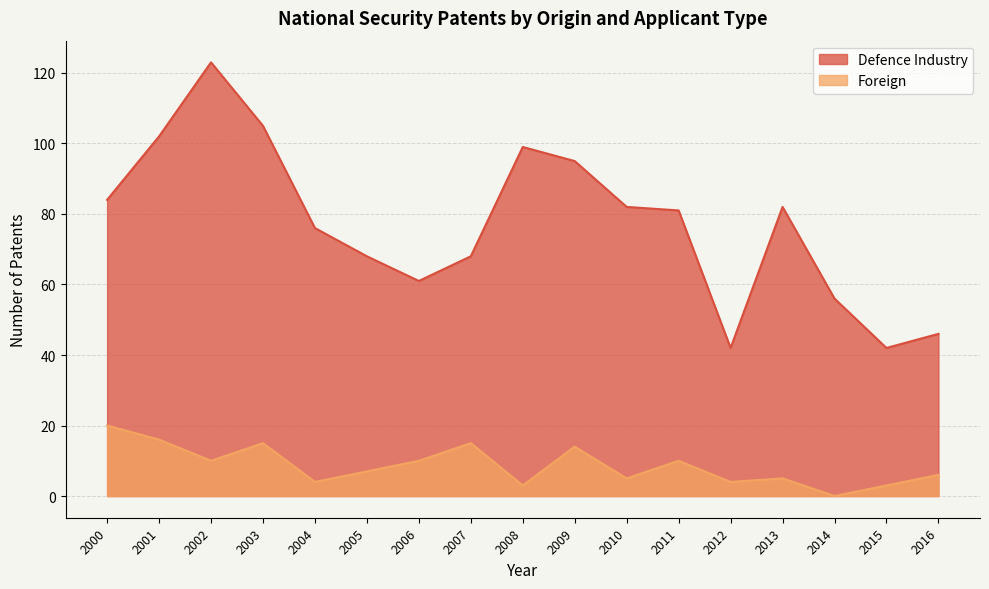

Which series has the largest total across all categories?

Defence Industry